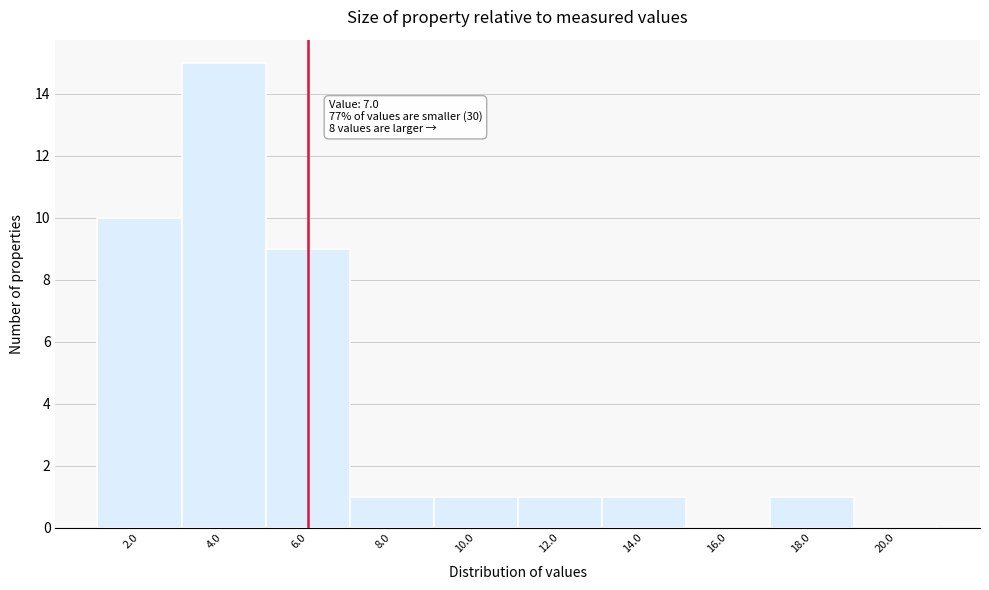

Reading left to right, list all the values displayed in this chart.

2.0=10	4.0=15	6.0=9	8.0=1	10.0=1	12.0=1	14.0=1	16.0=0	18.0=1	20.0=0